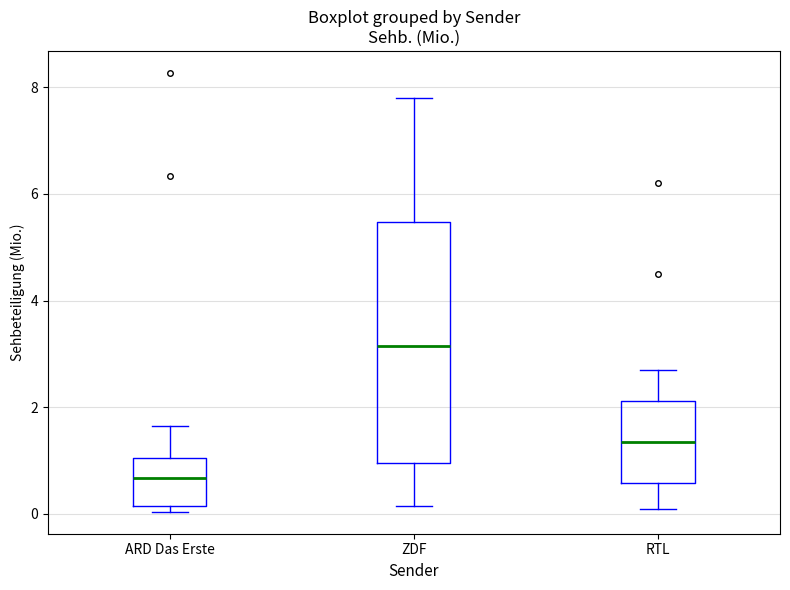

Reading left to right, read every box against the y-axis: the position of its median line, the range the box covers, and the ends of its whiskers. The values are not printed on the chart, so give them approximately, as read against the axis.

ARD Das Erste: median 0.6, box 0.2 to 1.0, whiskers 0.0 to 1.6
ZDF: median 3.2, box 1.0 to 5.4, whiskers 0.2 to 7.8
RTL: median 1.4, box 0.6 to 2.2, whiskers 0.2 to 2.8